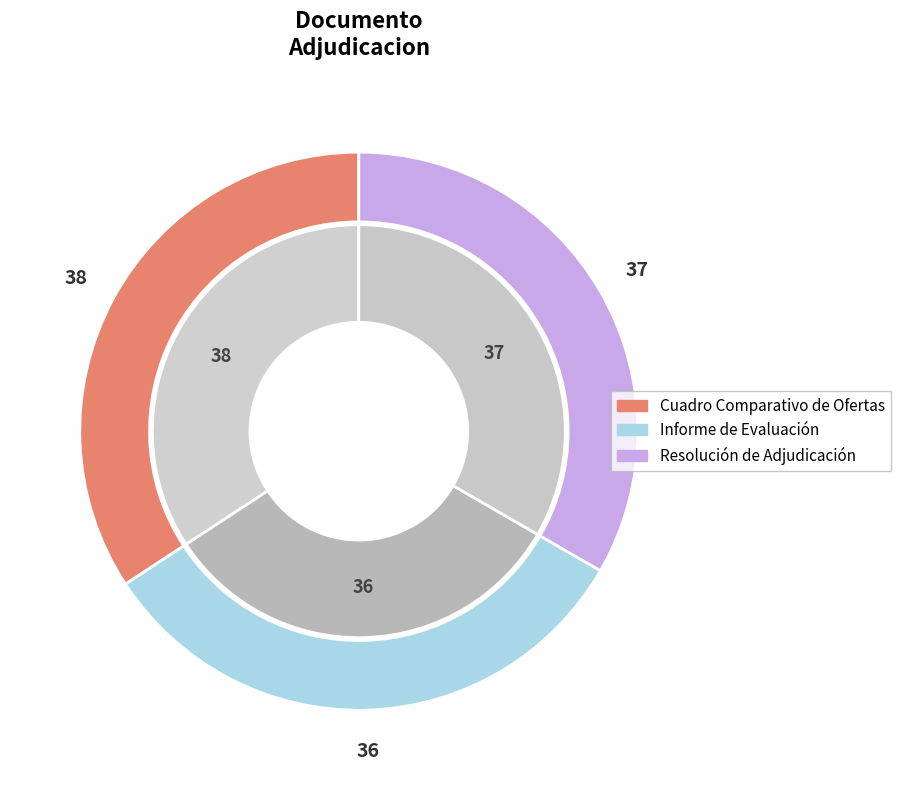

To the nearest percent, what is the difference between the largest and smallest slice percentages?

2%